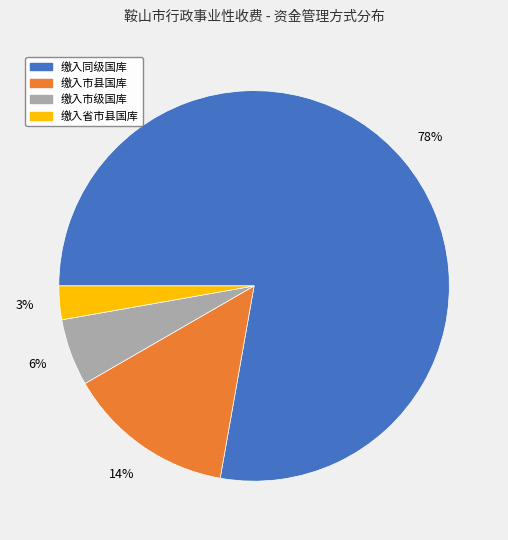

To the nearest percent, what percentage of the pie is 缴入市县国库?

14%